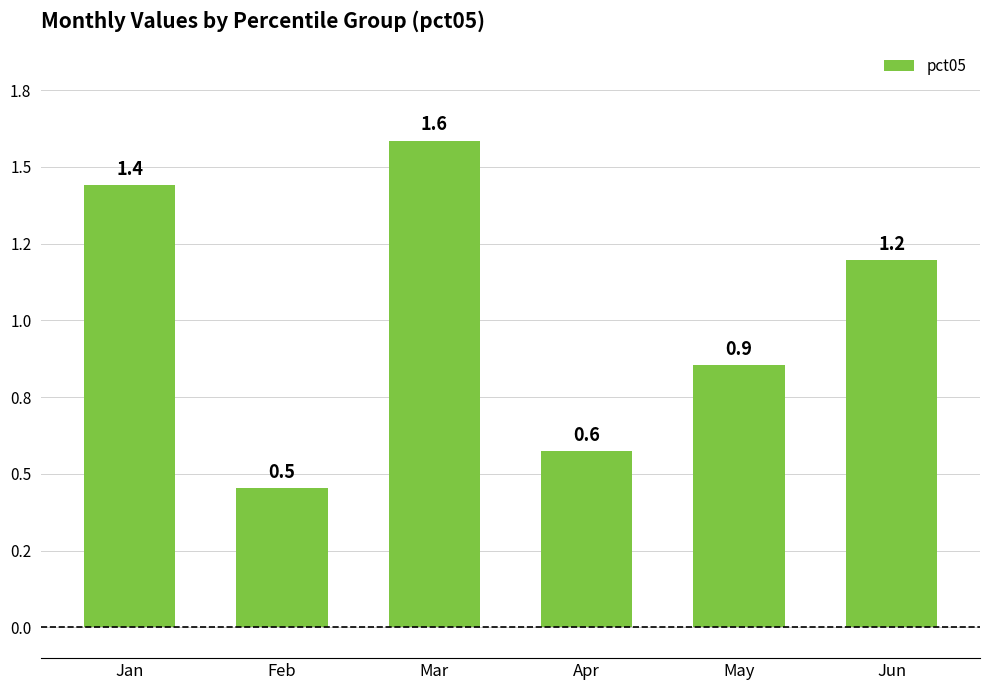

List the labels in order of value, largest first.

Mar, Jan, Jun, May, Apr, Feb